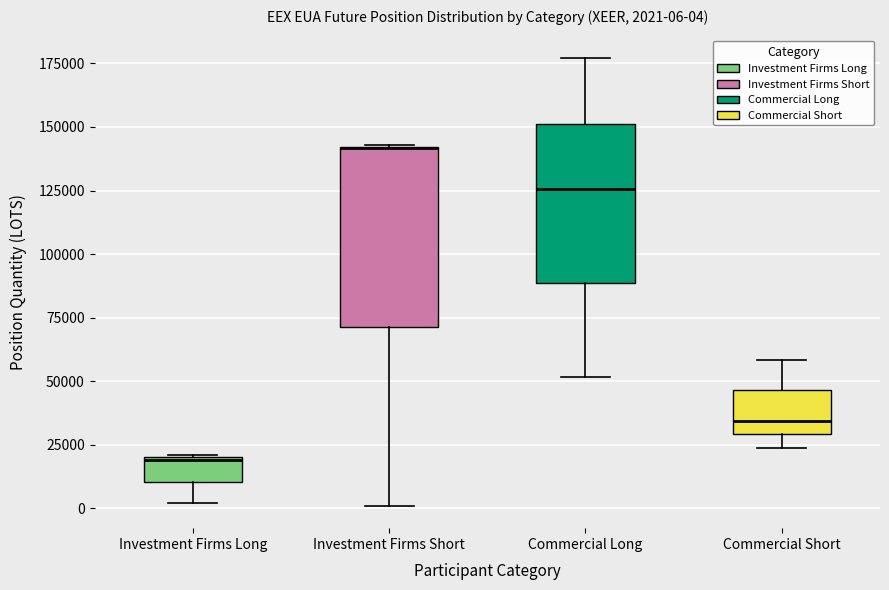

Which box is the tallest, from its lower edge to its upper edge?

Investment Firms Short